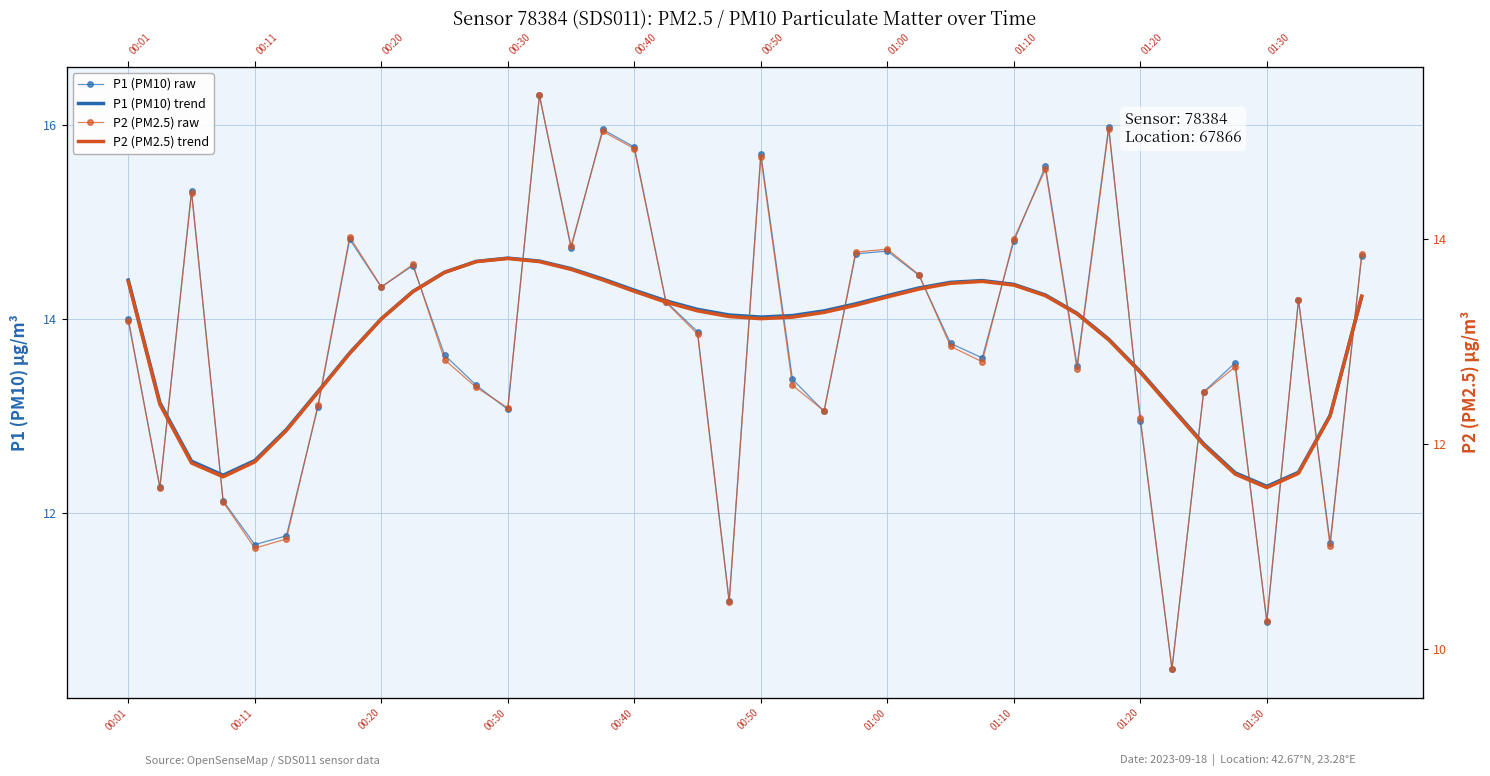

In P1 (PM10) raw, how many points are lower than both neighbors (excluding endpoints)?

12